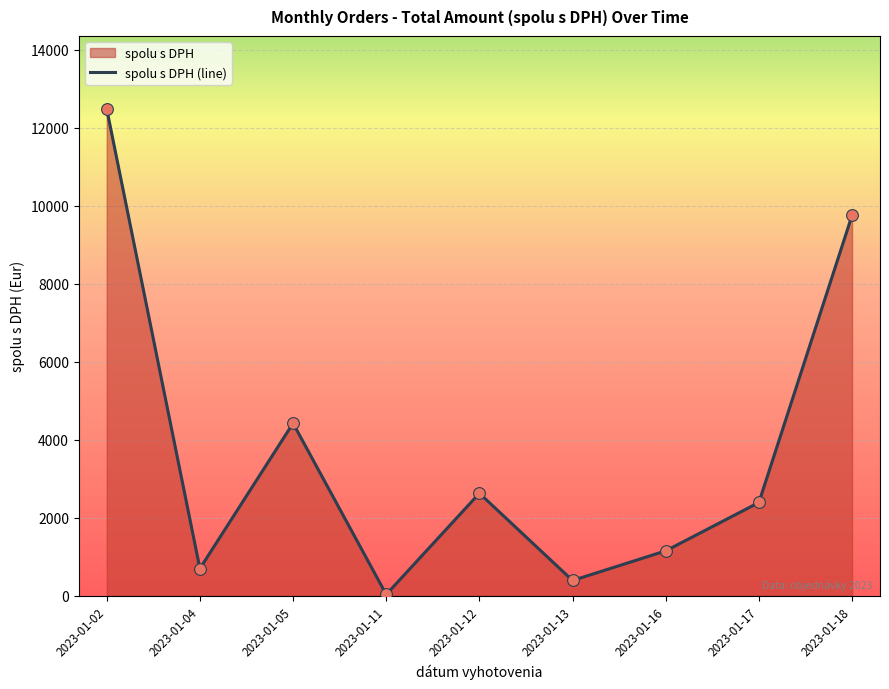

What is the change in value from 2023-01-17 to 2023-01-18?

+7362.6